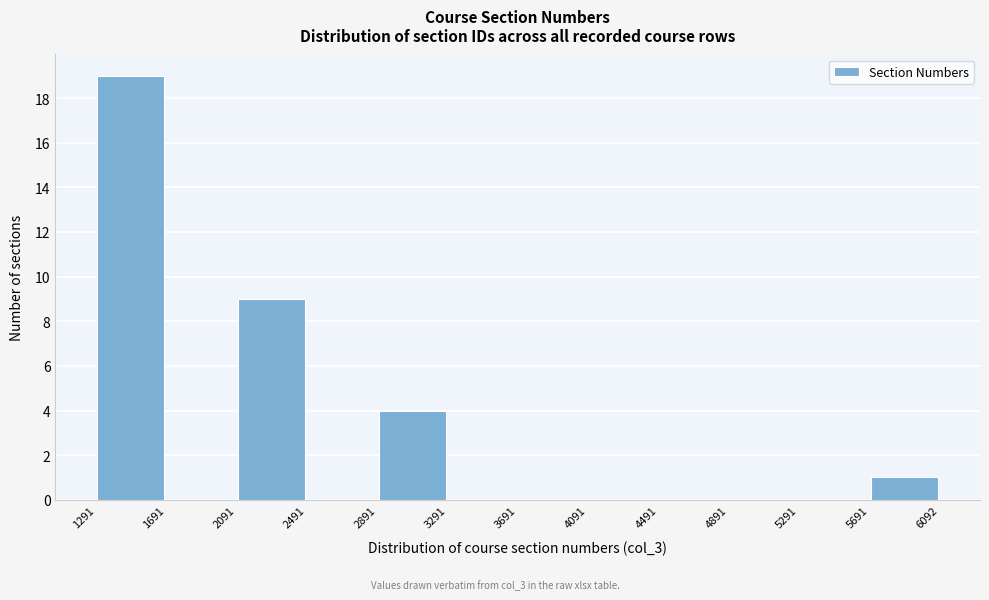

How tall is the bar that spans 2891 to 3291 on the x-axis? The values are not printed on the chart, so give them approximately, as read against the axis.

4